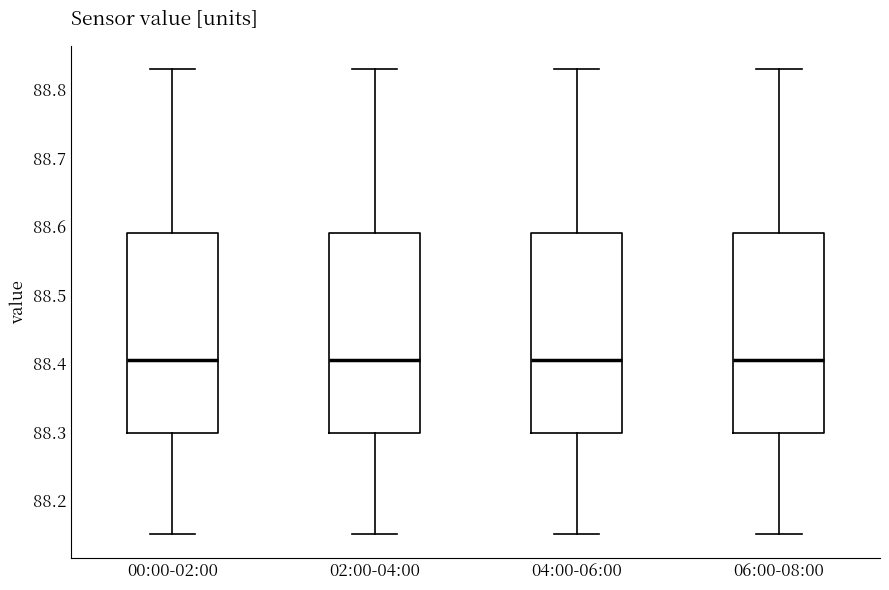

Reading left to right, read every box against the y-axis: the position of its median line, the range the box covers, and the ends of its whiskers. The values are not printed on the chart, so give them approximately, as read against the axis.

00:00-02:00: median 88.41, box 88.30 to 88.59, whiskers 88.15 to 88.83
02:00-04:00: median 88.41, box 88.30 to 88.59, whiskers 88.15 to 88.83
04:00-06:00: median 88.41, box 88.30 to 88.59, whiskers 88.15 to 88.83
06:00-08:00: median 88.41, box 88.30 to 88.59, whiskers 88.15 to 88.83